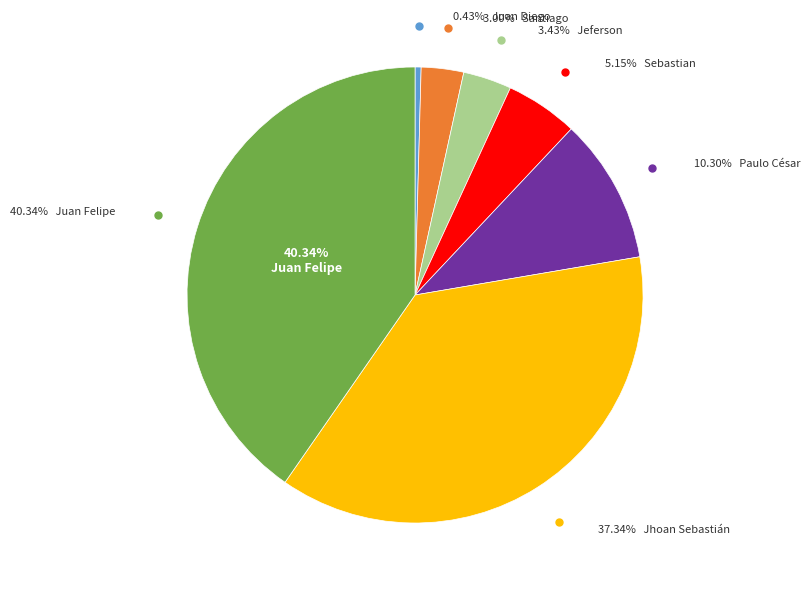

Is there any slice that represents more than half of the pie?

No